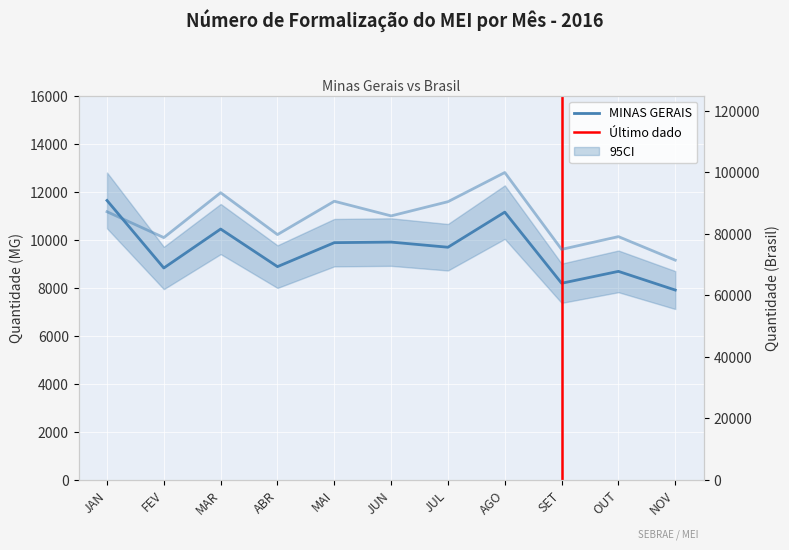

True or false: BRASIL and MINAS GERAIS cross at least once.

False